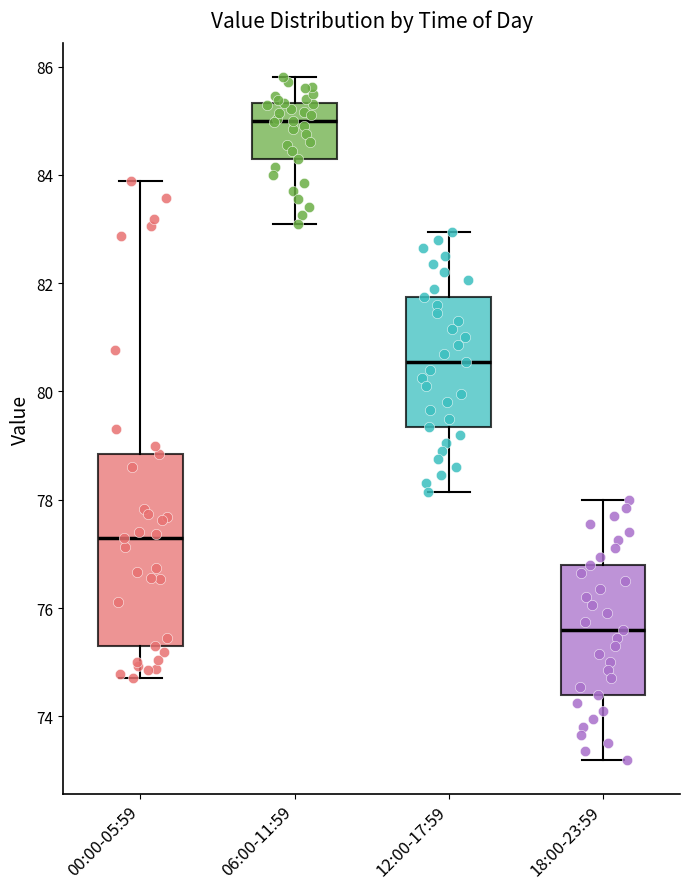

Reading left to right, read every box against the y-axis: the position of its median line, the range the box covers, and the ends of its whiskers. The values are not printed on the chart, so give them approximately, as read against the axis.

00:00-05:59: median 77.4, box 75.2 to 78.8, whiskers 74.8 to 83.8
06:00-11:59: median 85.0, box 84.4 to 85.4, whiskers 83.2 to 85.8
12:00-17:59: median 80.6, box 79.4 to 81.8, whiskers 78.2 to 83.0
18:00-23:59: median 75.6, box 74.4 to 76.8, whiskers 73.2 to 78.0